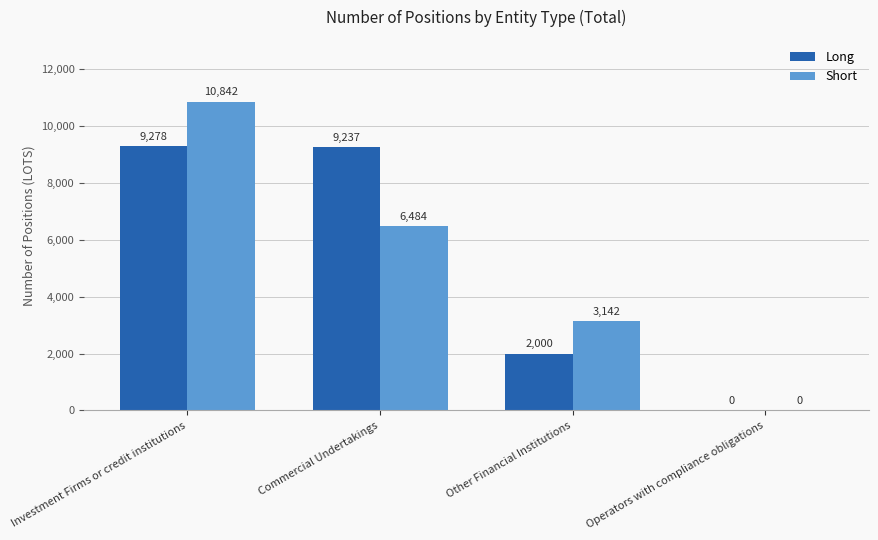

How many series are shown in this chart?

2